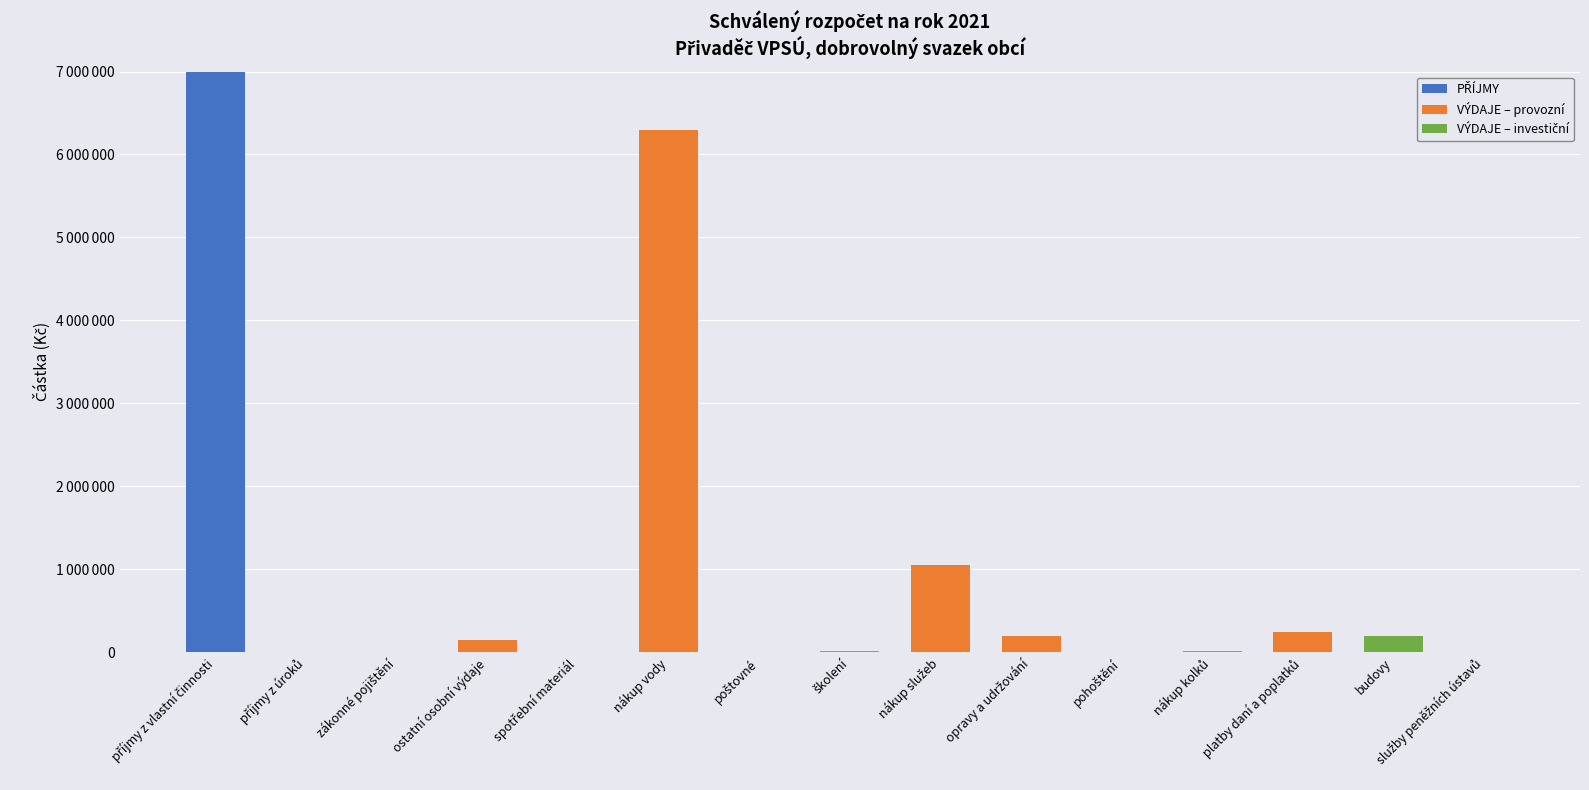

What is the difference between the PŘÍJMY values at příjmy z úroků and nákup služeb?

2500